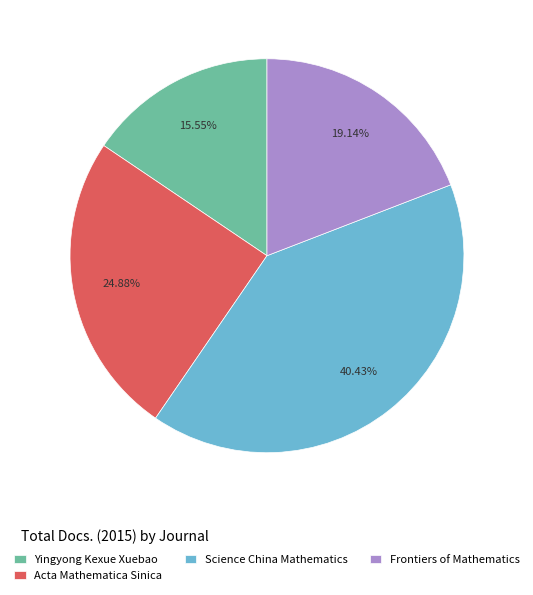

Is it true that Yingyong Kexue Xuebao is 16% of the pie?

True